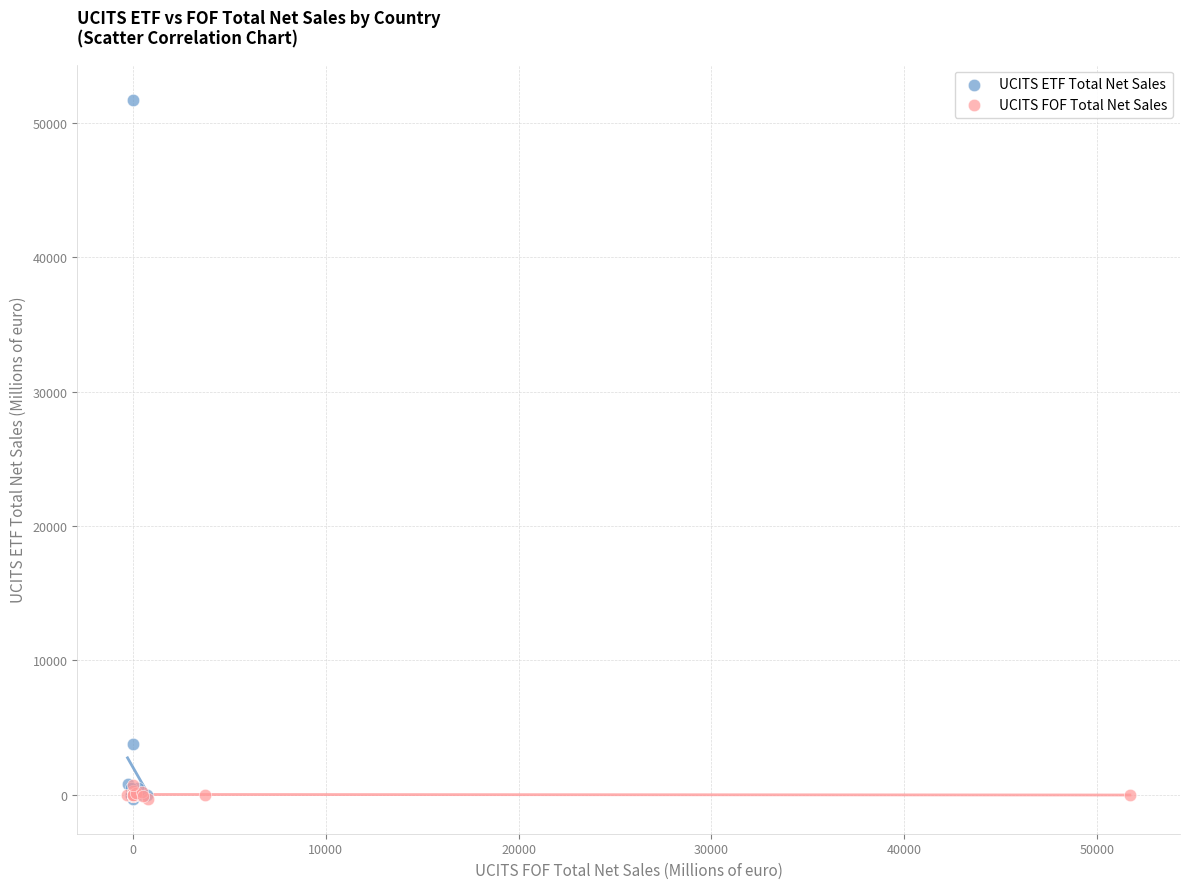

Which series reaches the maximum Y coordinate?

UCITS ETF Total Net Sales